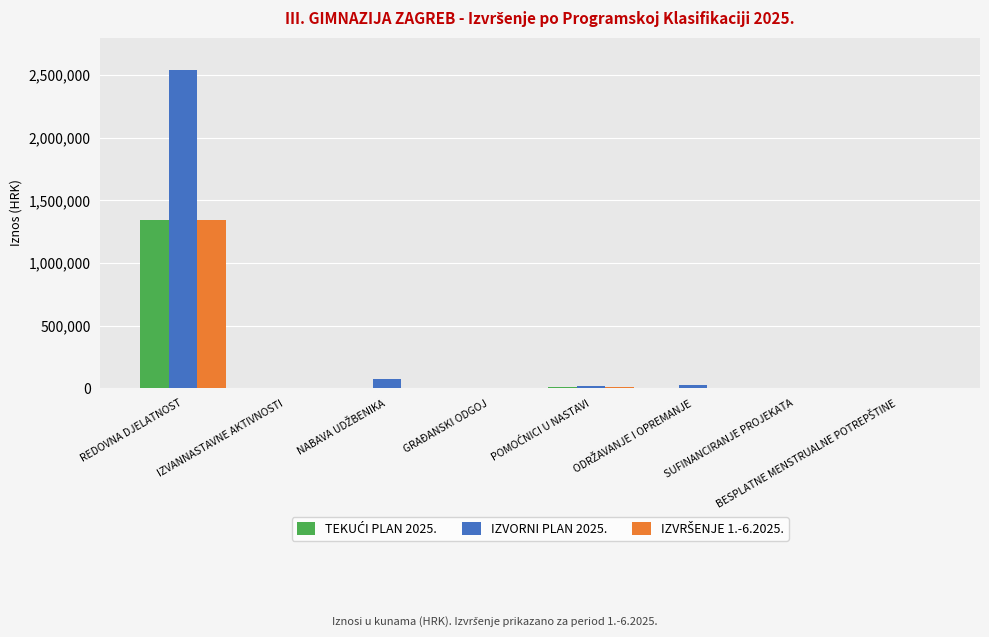

What is the sum of all IZVORNI PLAN 2025. values?

2669100.0